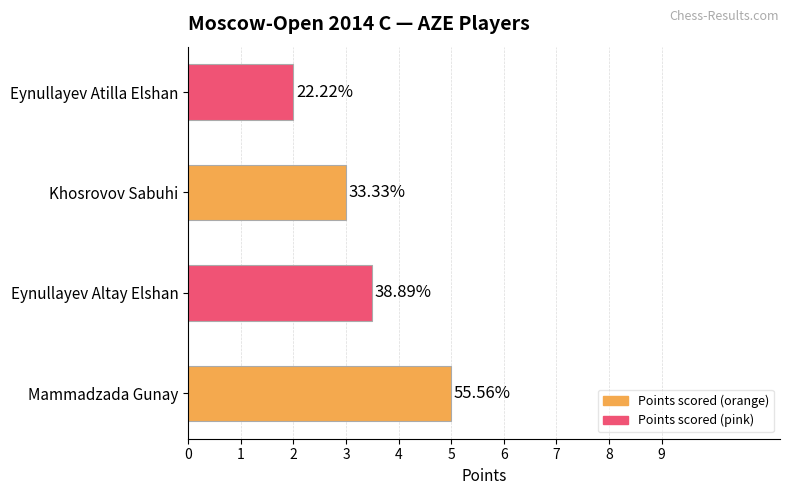

How many bars are there in total?

4